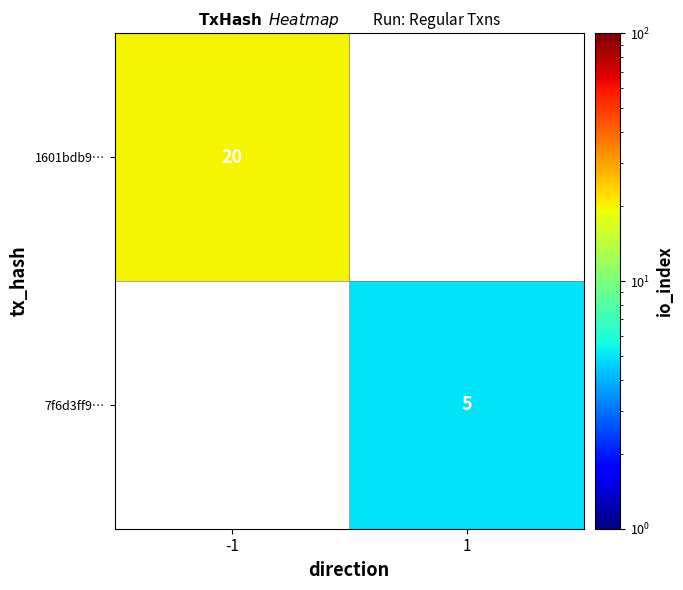

Is it true that 1601bdb9… equals 8 at -1?

False